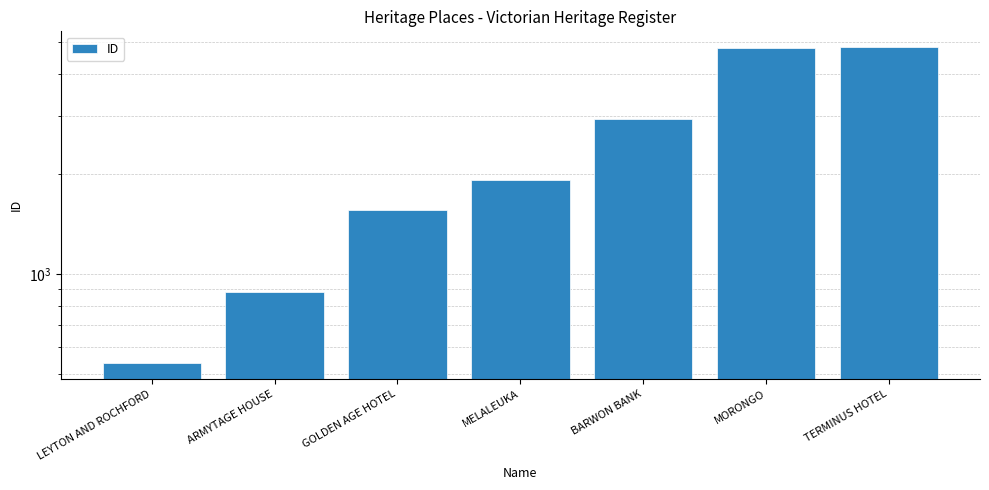

Between GOLDEN AGE HOTEL and TERMINUS HOTEL, which is larger?

TERMINUS HOTEL